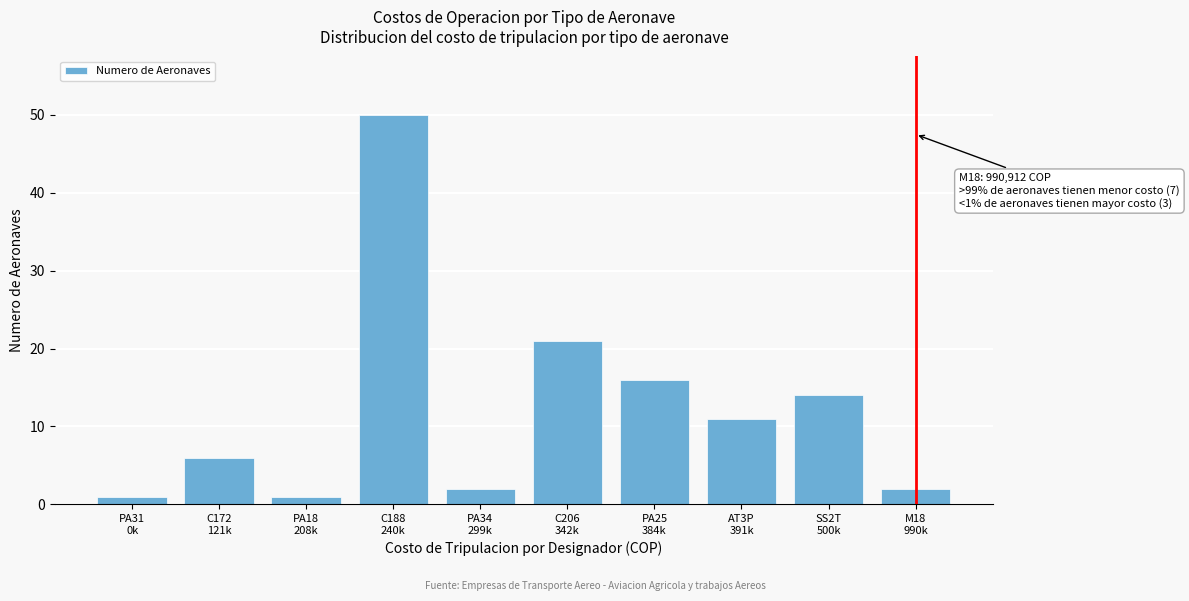

Reading left to right, list all the values displayed in this chart.

1	6	1	50	2	21	16	11	14	2